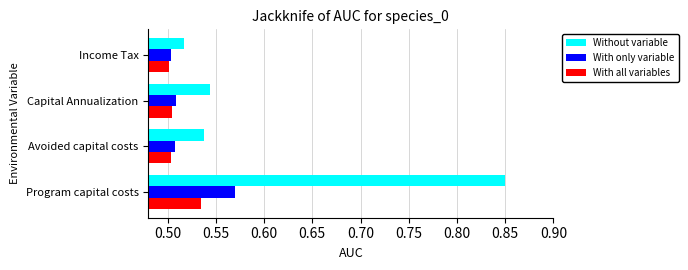

True or false: With only variable has a value of 0.5 at Capital Annualization.

True